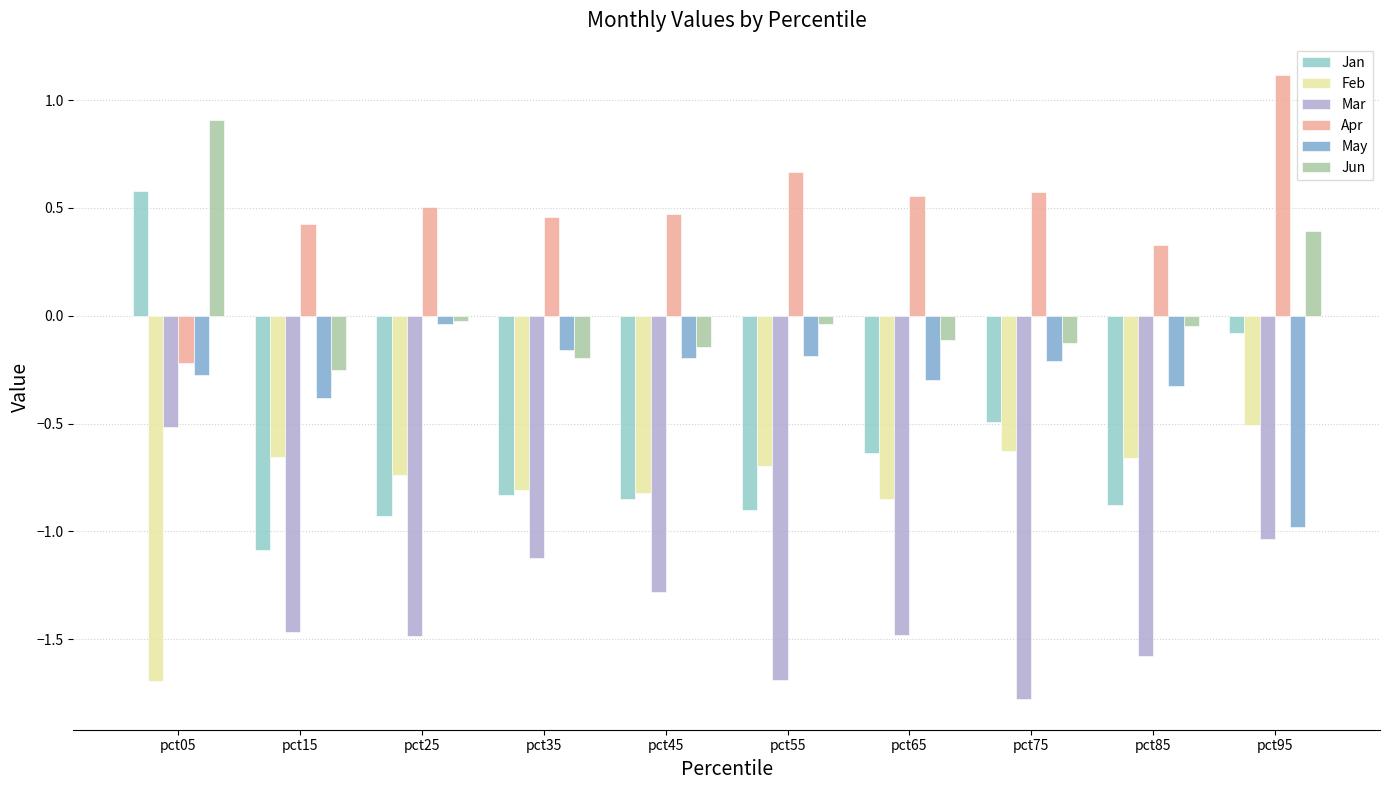

Which series has the largest range (max minus min)?

Jan